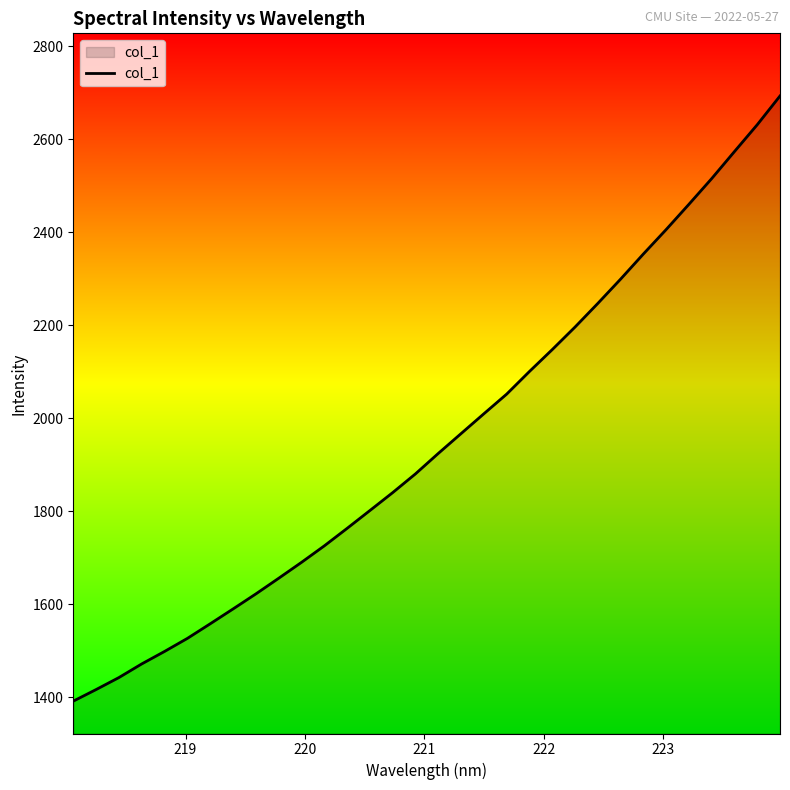

Does the chart display data point markers on the line(s)?

No